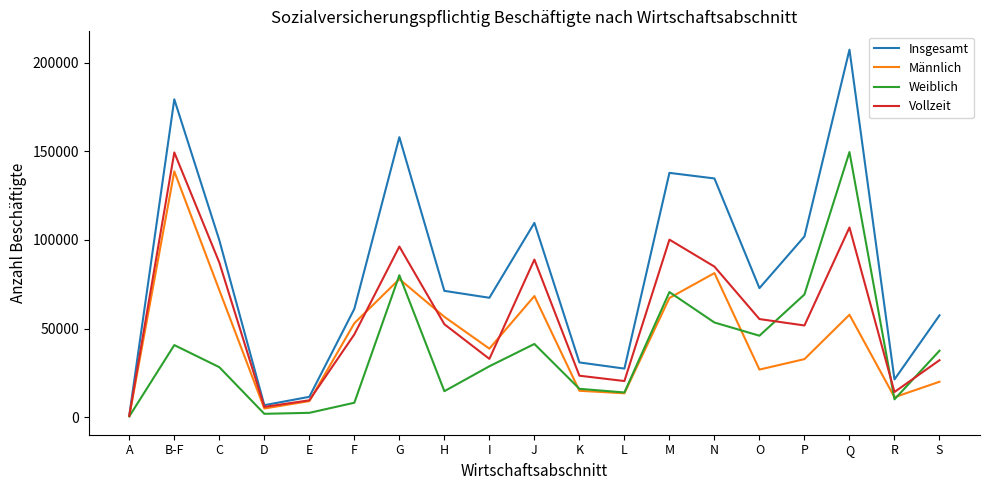

What is the spread (max minus min) of values at L?

13930